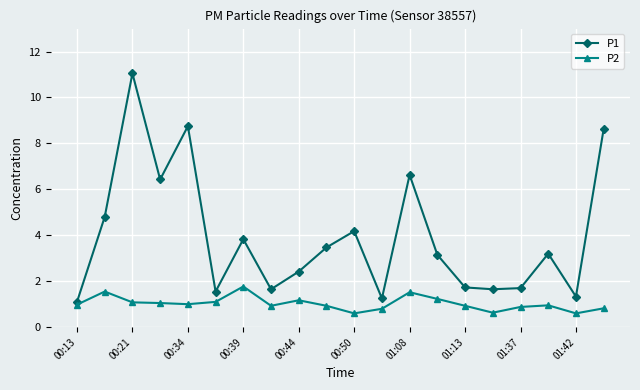

Count the number of data series in this chart.

2